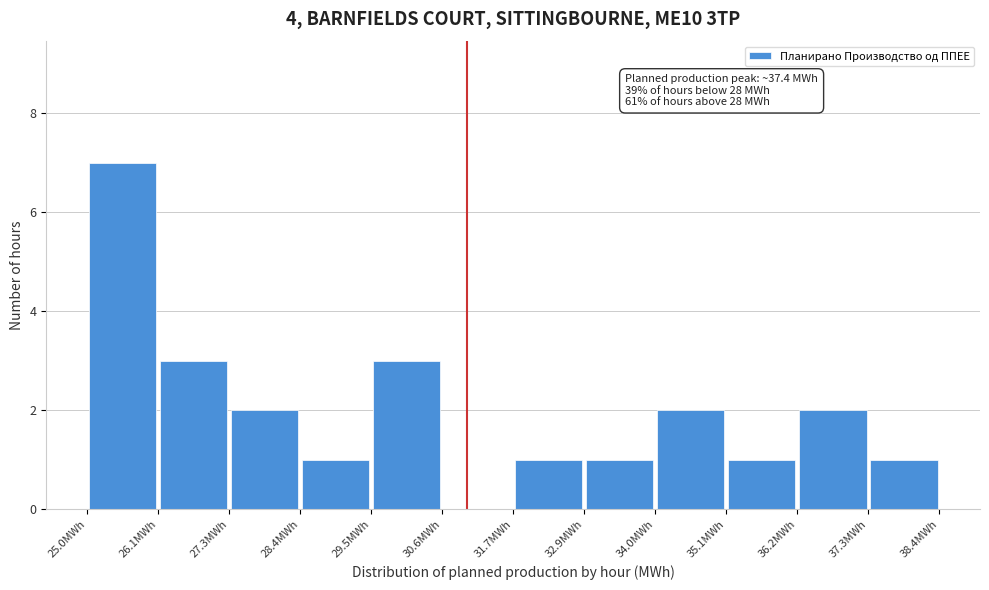

Over which range of the x-axis is the bar tallest?

25.0 to 26.2